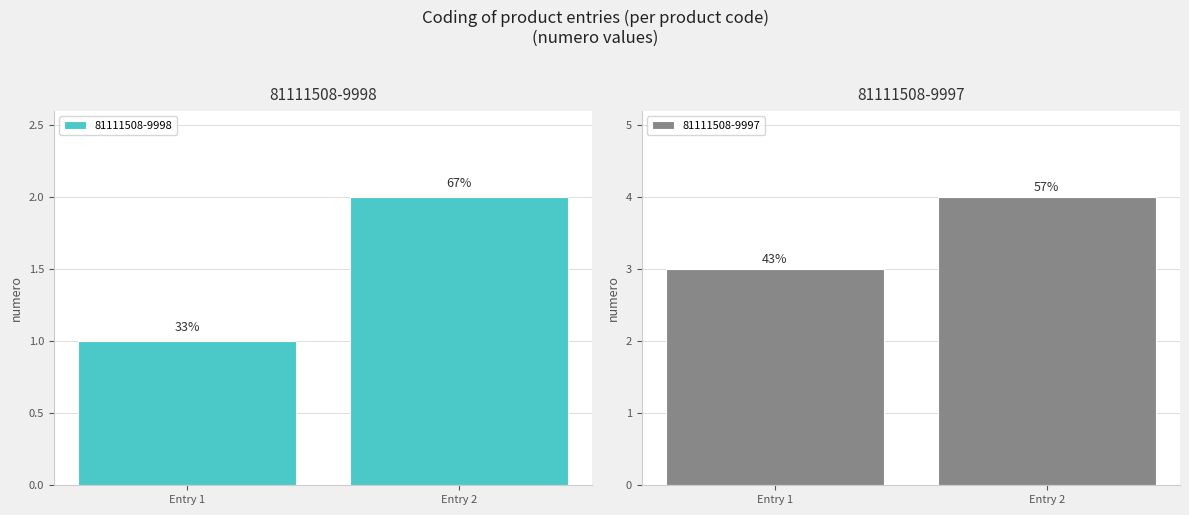

Reading right to left, list all the values displayed in this chart.

4	3	2	1